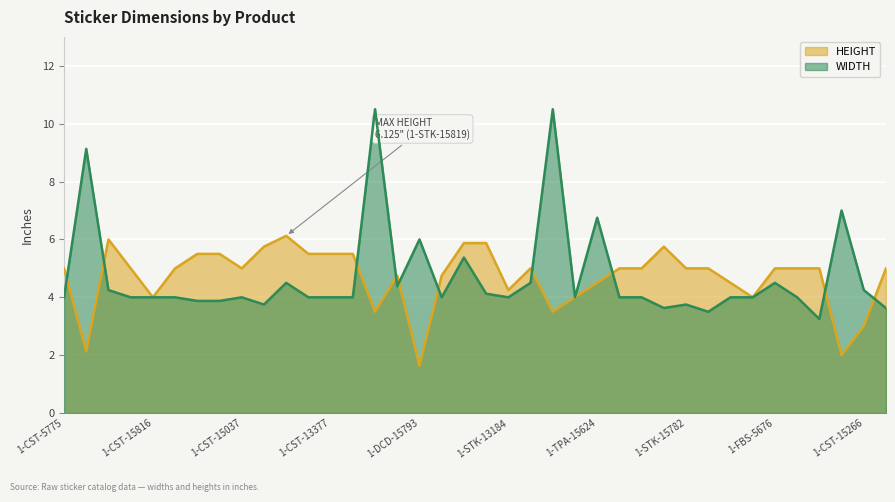

Is the value of HEIGHT at 1-DCC-24006 greater than the value of WIDTH at 1-CST-15985?

No